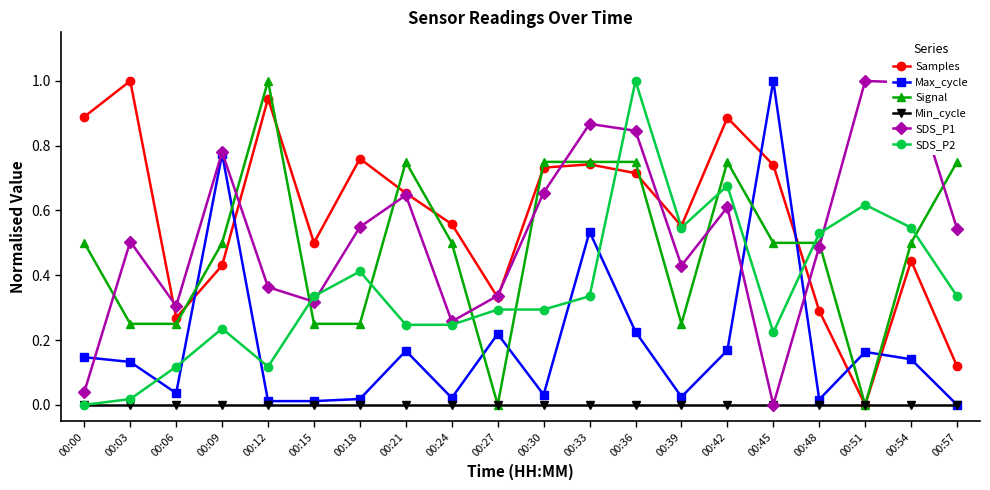

Between 00:27 and 00:42, which series saw the biggest shift?

Signal